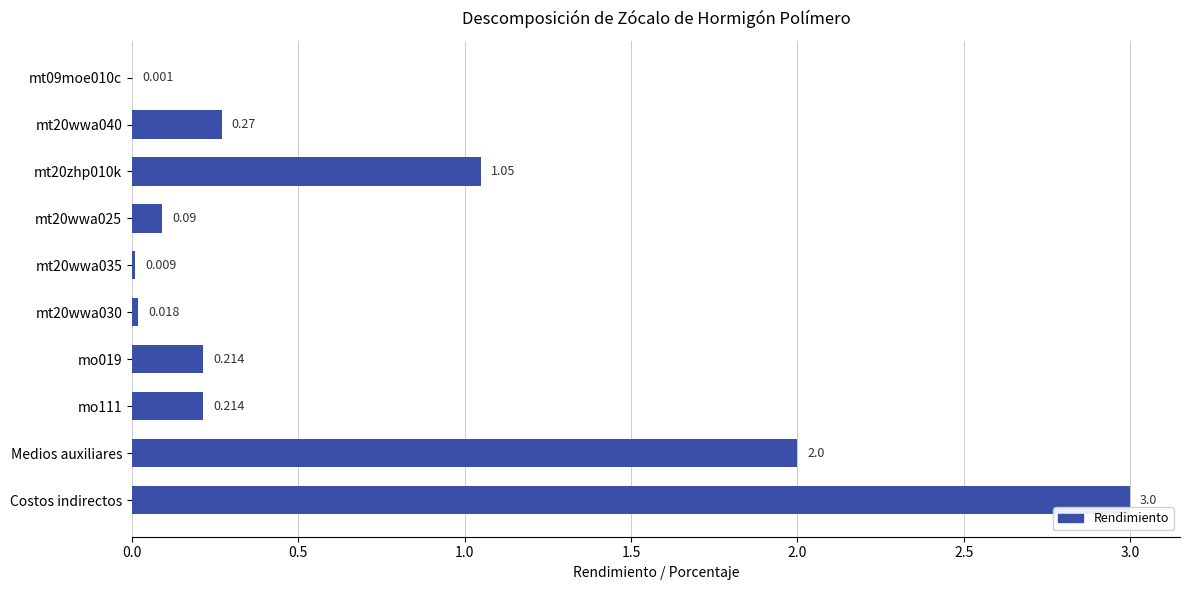

Which category has the highest value across all series?

Costos indirectos